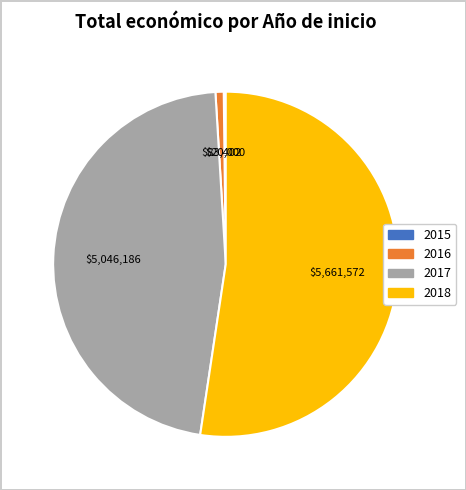

Is there a majority slice in this chart?

Yes